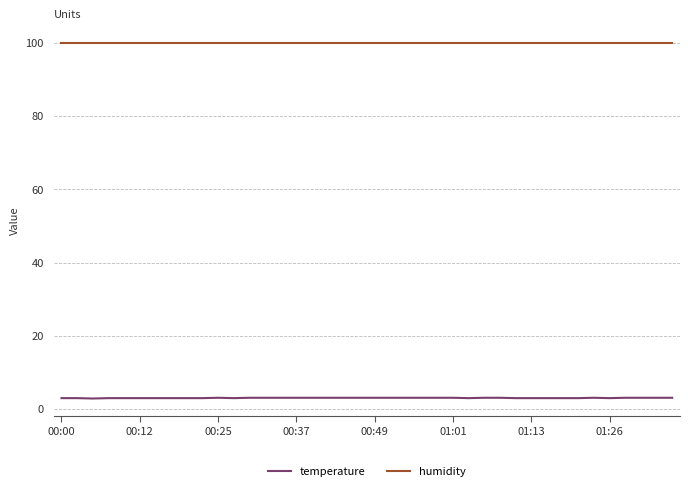

Rank the series by their average value, from highest to lowest.

humidity, temperature